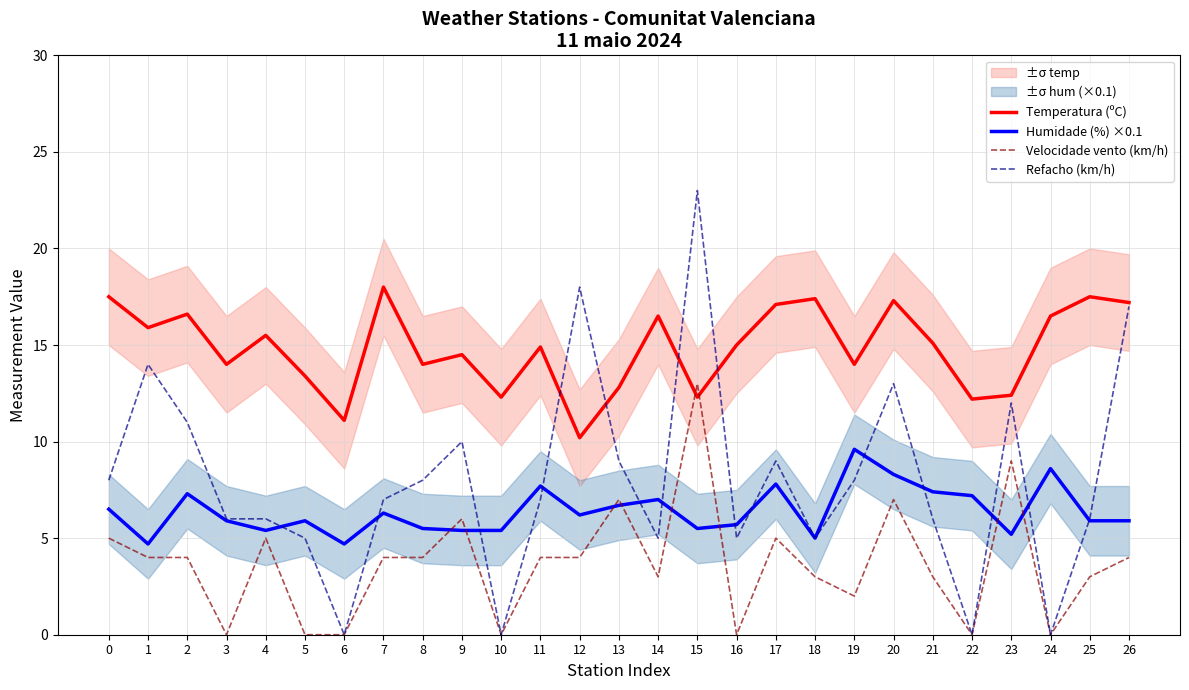

Does the chart display data point markers on the line(s)?

No